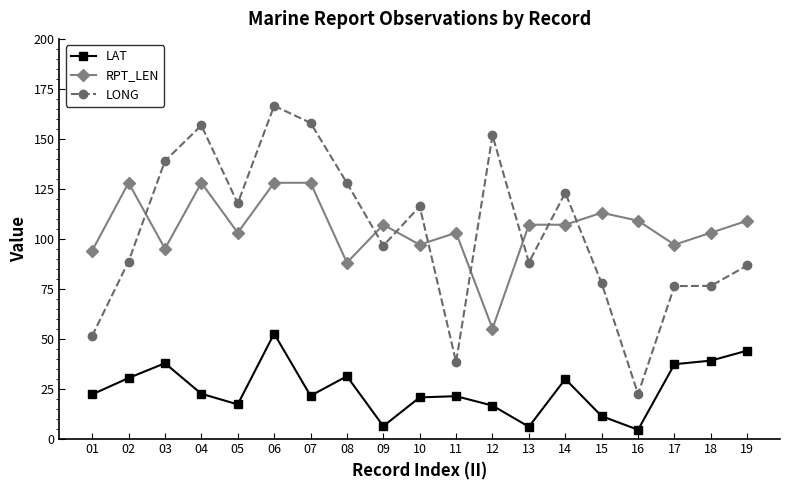

At which category does LONG reach its first local peak?

04